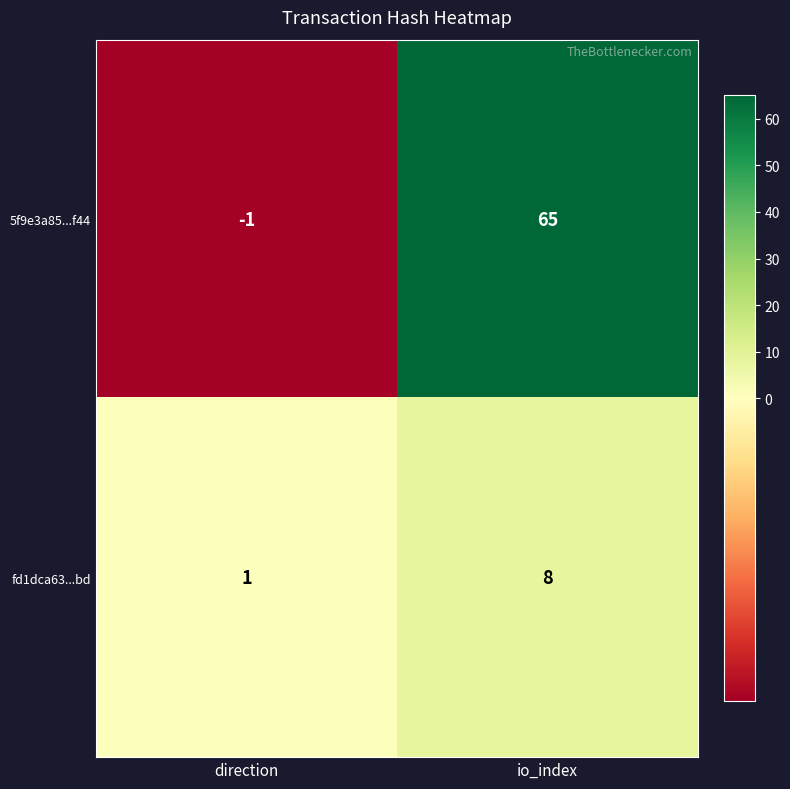

Reading left to right, transcribe all the data shown in this chart.

5f9e3a85...f44: -1	65
fd1dca63...bd: 1	8